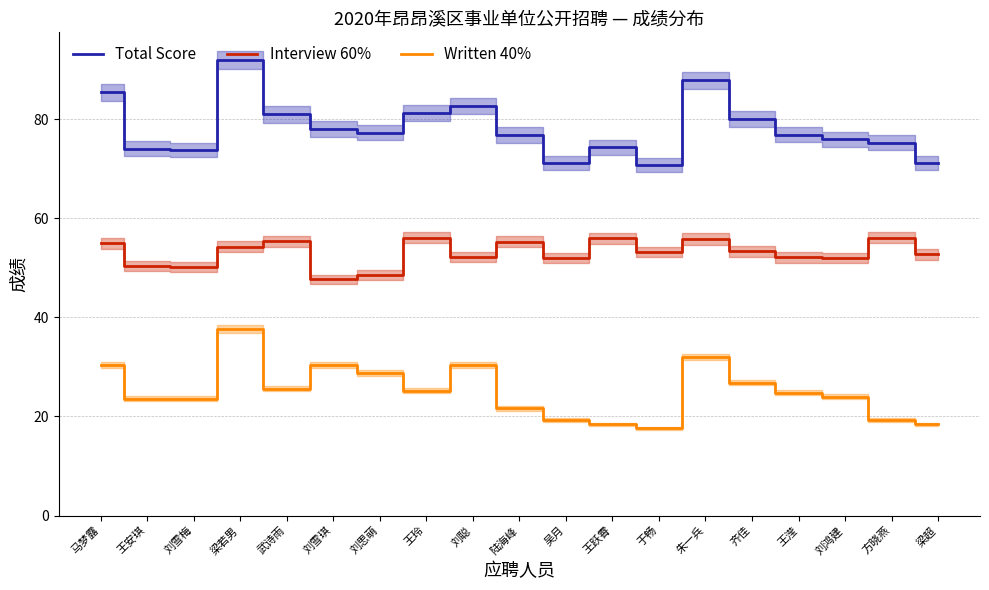

Reading right to left, transcribe all the data shown in this chart.

Total Score: 71.1	75.2	76.0	76.9	80.1	87.8	70.8	74.3	71.2	76.8	82.6	81.2	77.3	78.0	80.9	91.8	73.8	74.0	85.4
Interview 60%: 52.7	56.0	52.0	52.1	53.3	55.8	53.2	55.9	52.0	55.2	52.2	56.0	48.5	47.6	55.3	54.2	50.2	50.4	55.0
Written 40%: 18.4	19.2	24.0	24.8	26.8	32.0	17.6	18.4	19.2	21.6	30.4	25.2	28.8	30.4	25.6	37.6	23.6	23.6	30.4